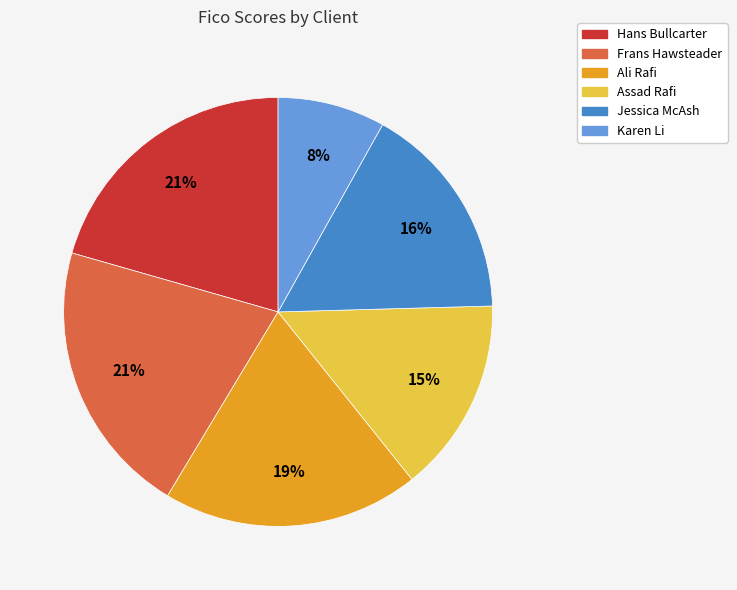

To the nearest percent, what percentage of the pie is Hans Bullcarter?

21%